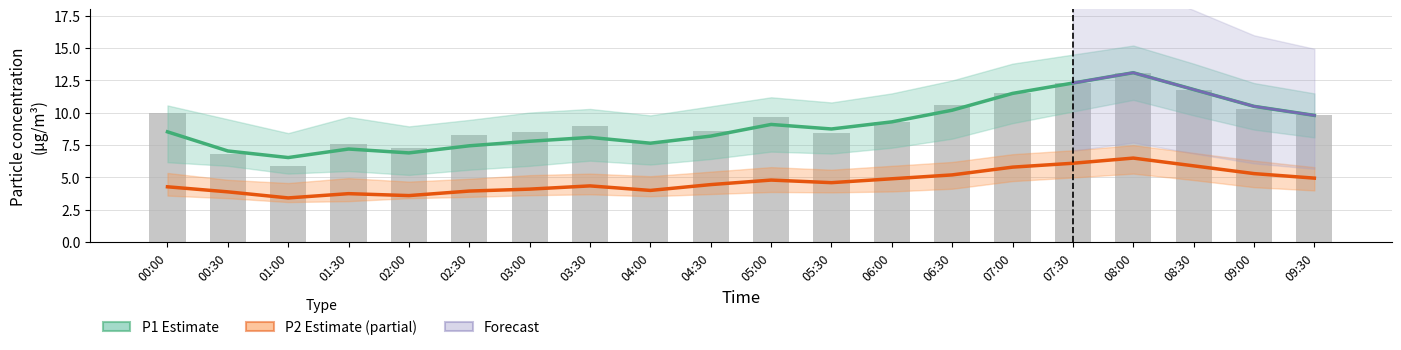

What is the smallest value displayed?

3.4